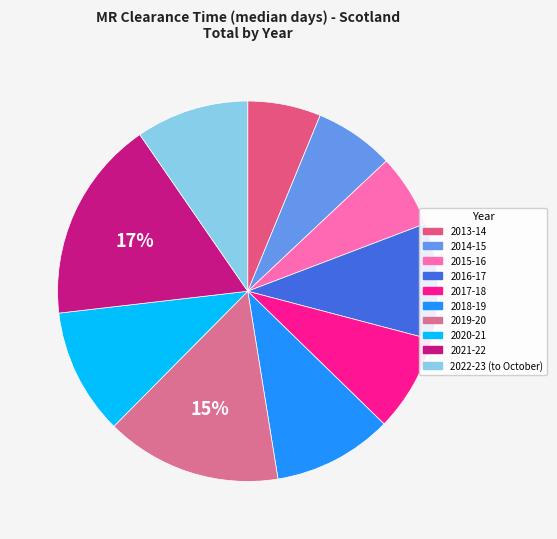

What is the smallest slice in the pie chart?

2013-14